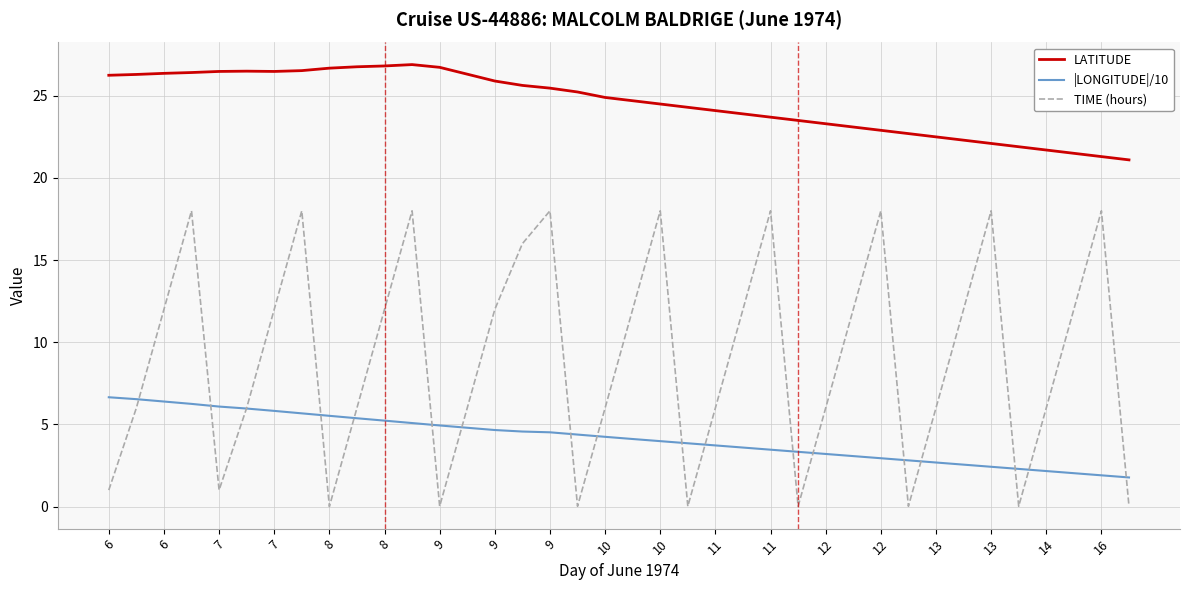

Which series has the largest total across all categories?

LATITUDE